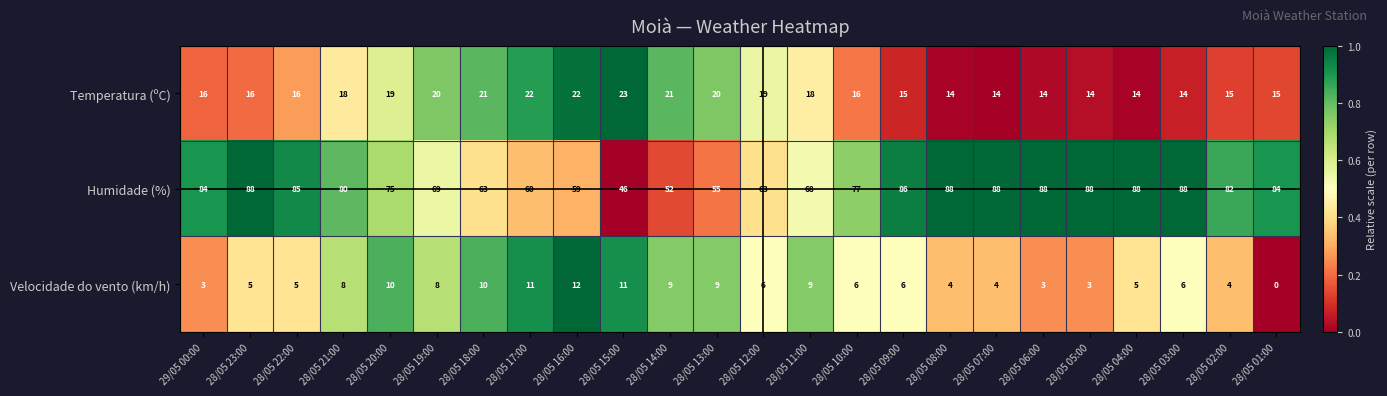

What value does the Velocidade do vento (km/h) series have at 28/05 08:00?

4